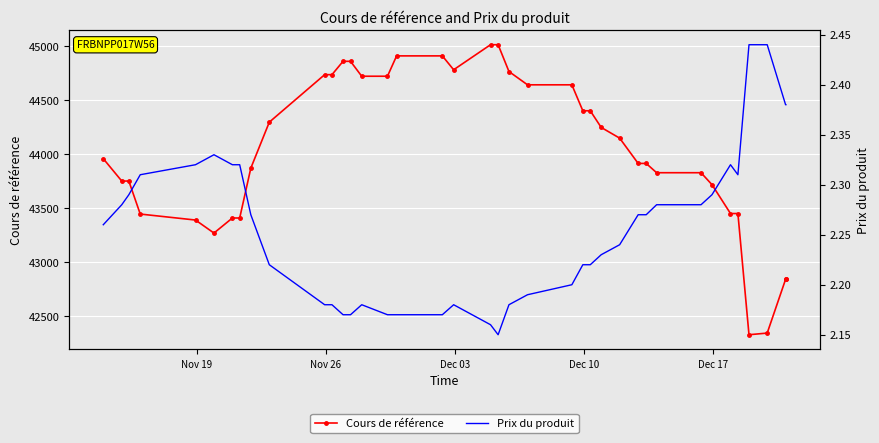

How many interior local valleys does the Prix du produit series have?

2